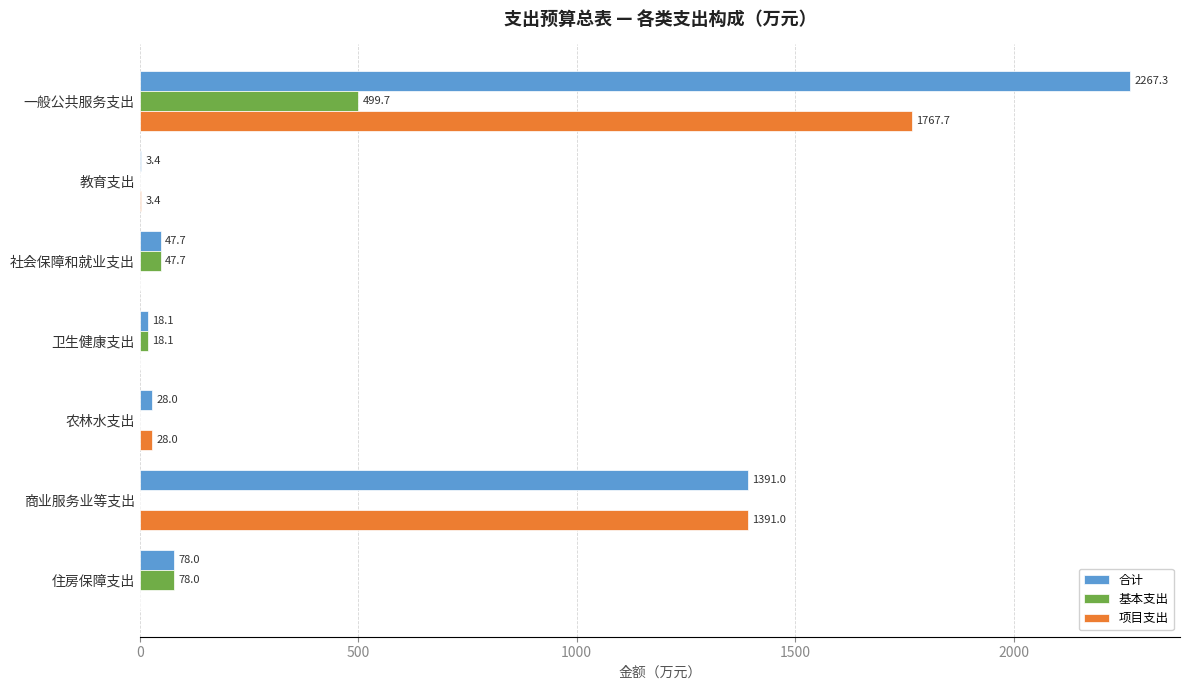

What is the approximate value of 合计 at 住房保障支出?

78.0